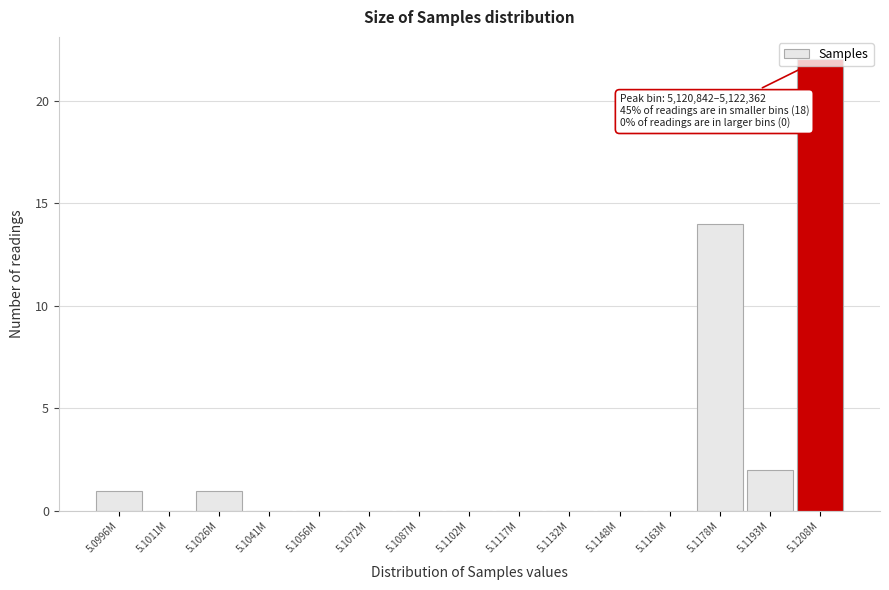

What is the maximum value shown in the chart?

22